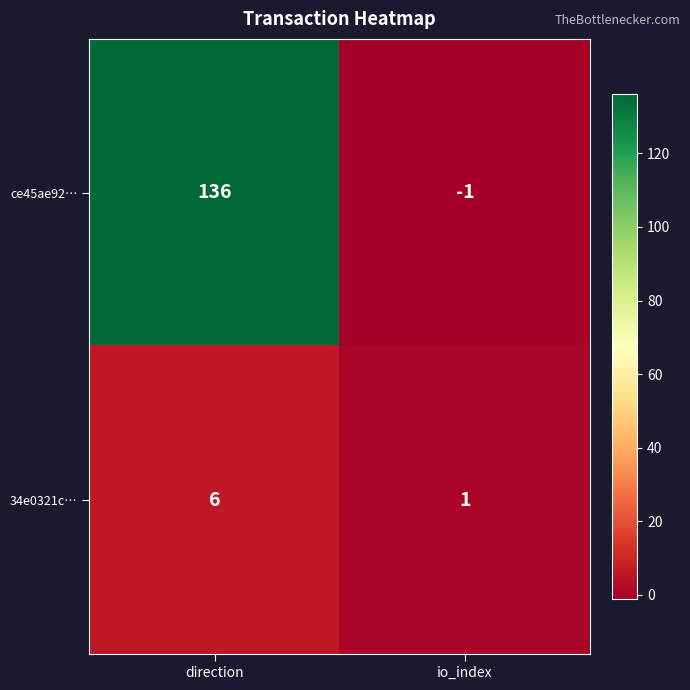

Reading right to left, extract all data points from this chart.

ce45ae92…: -1	136
34e0321c…: 1	6